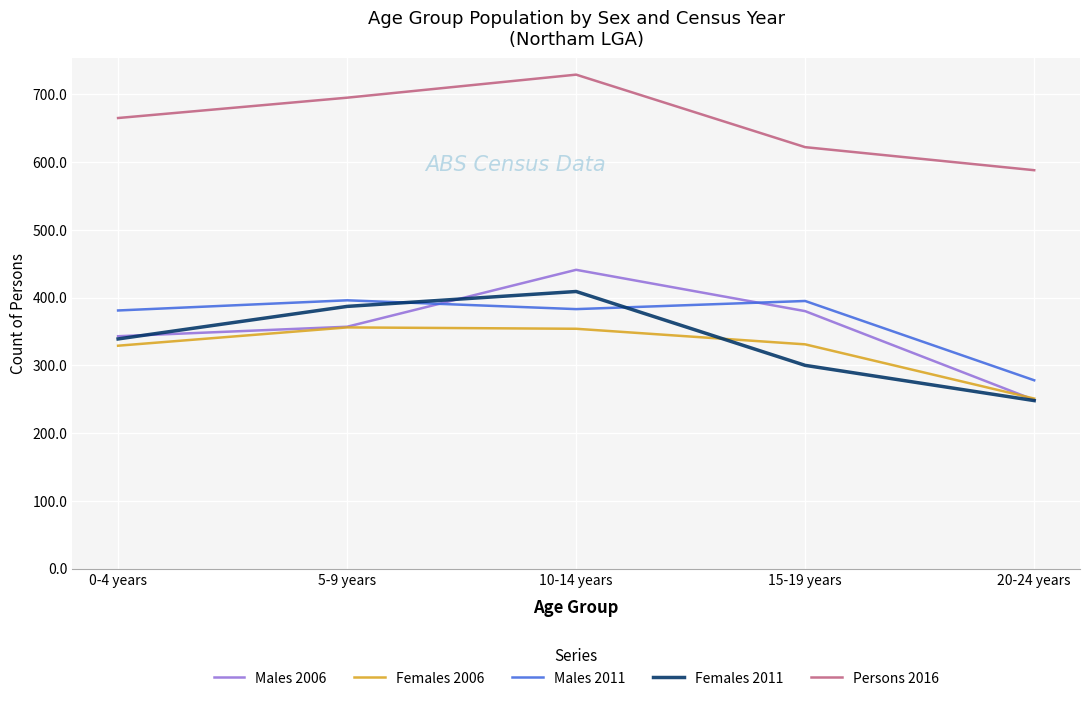

What position from the right is 20-24 years?

1